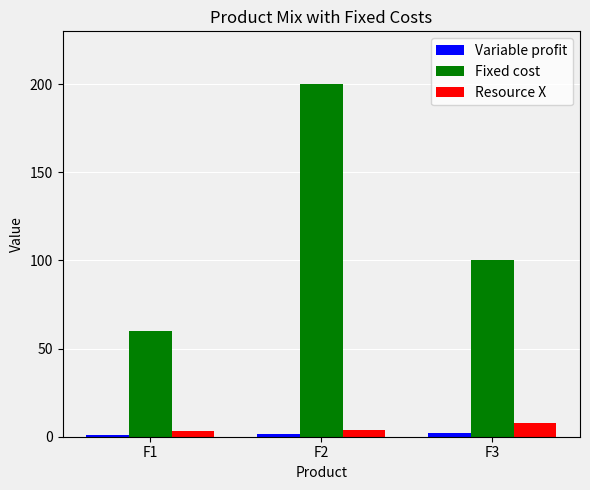

What is the value of the Fixed cost bar at the 2nd from the left?

200.0